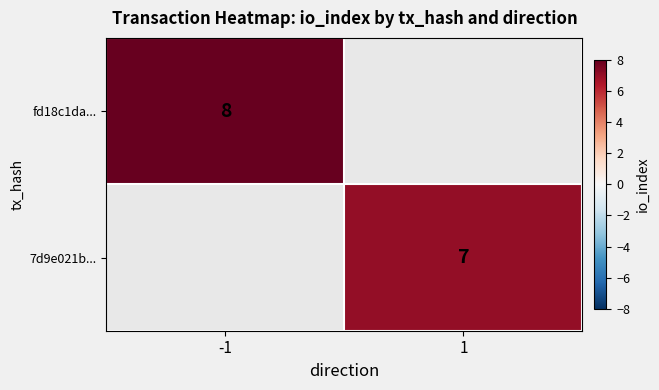

True or false: 7d9e021b... has a value of 11.5 at 1.

False